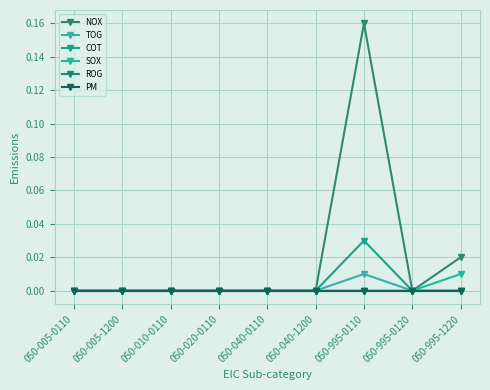

Reading right to left, extract all data points from this chart.

NOX: 0.0	0.0	0.2	0.0	0.0	0.0	0.0	0.0	0.0
TOG: 0.0	0.0	0.0	0.0	0.0	0.0	0.0	0.0	0.0
COT: 0.0	0.0	0.0	0.0	0.0	0.0	0.0	0.0	0.0
SOX: 0.0	0.0	0.0	0.0	0.0	0.0	0.0	0.0	0.0
ROG: 0.0	0.0	0.0	0.0	0.0	0.0	0.0	0.0	0.0
PM: 0.0	0.0	0.0	0.0	0.0	0.0	0.0	0.0	0.0